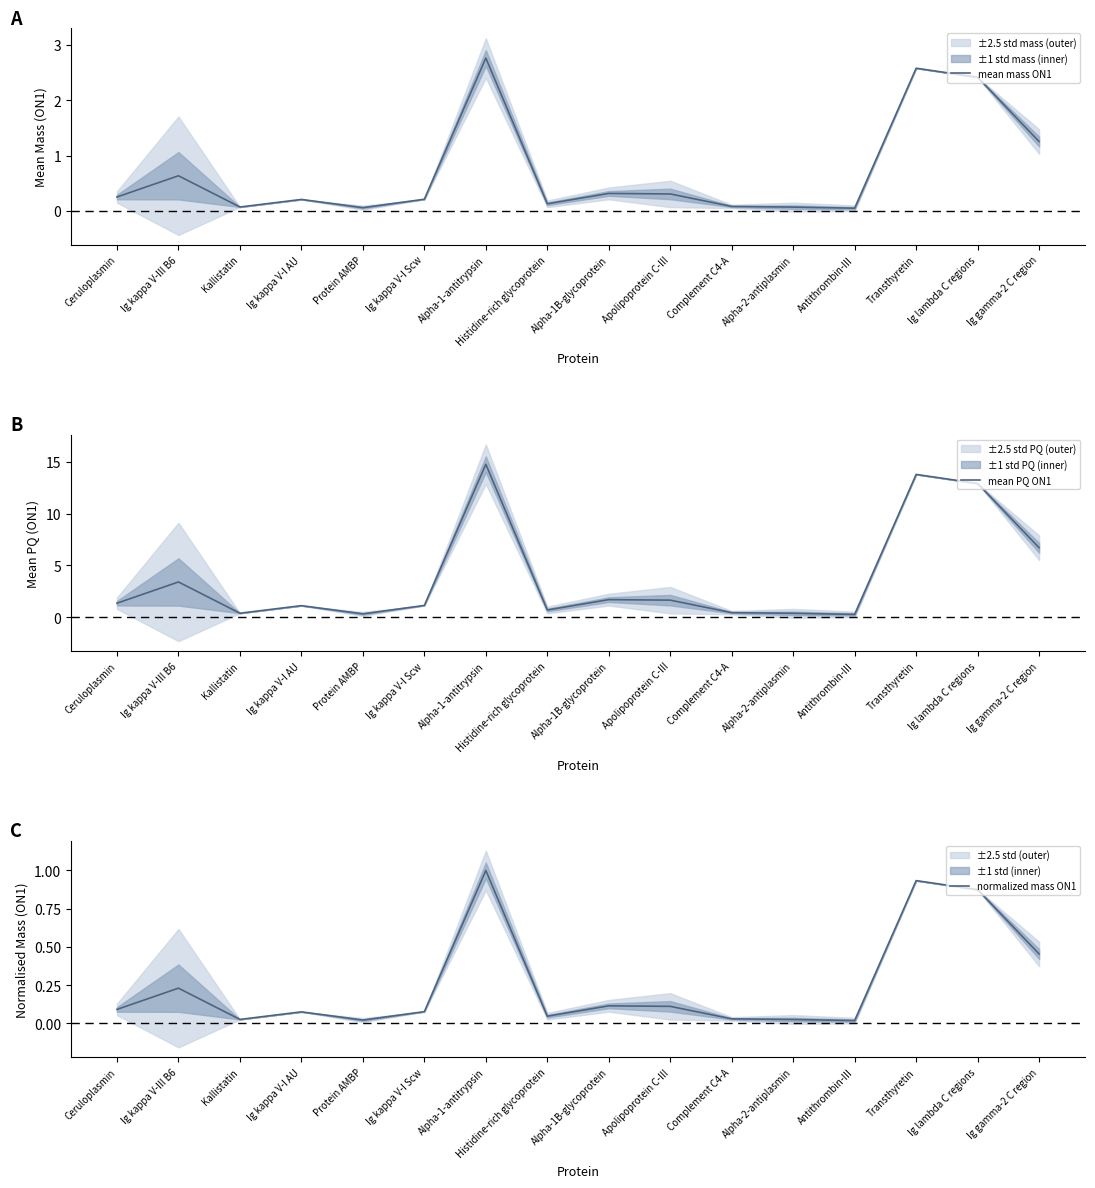

List the labels in order of normalized mass ON1 value, smallest first.

Antithrombin-III, Protein AMBP, Alpha-2-antiplasmin, Kallistatin, Complement C4-A, Histidine-rich glycoprotein, Ig kappa V-I AU, Ig kappa V-I Scw, Ceruloplasmin, Apolipoprotein C-III, Alpha-1B-glycoprotein, Ig kappa V-III B6, Ig gamma-2 C region, Ig lambda C regions, Transthyretin, Alpha-1-antitrypsin